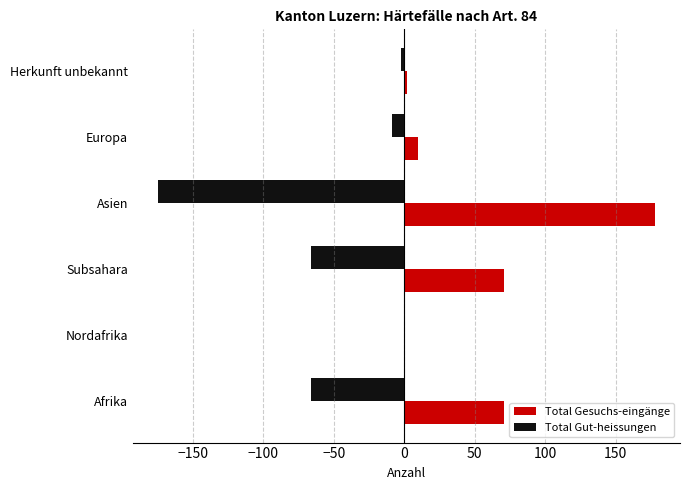

What is the sum of all Total Gesuchs-eingänge values?

332